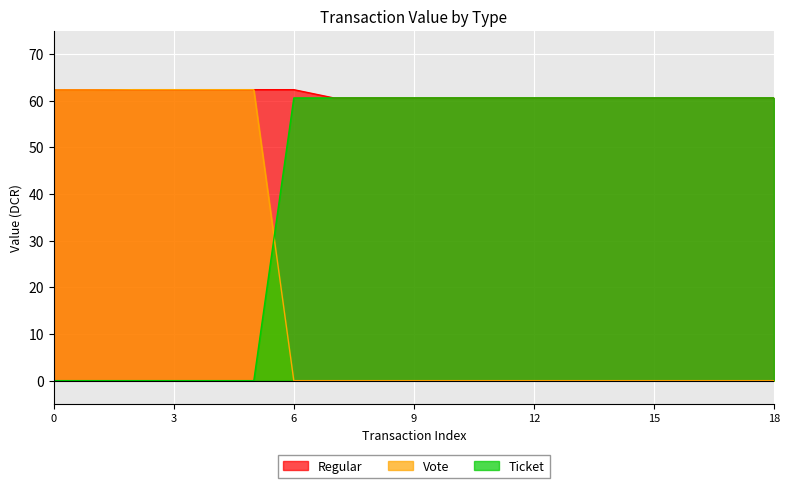

True or false: Regular and Vote intersect in this chart.

False